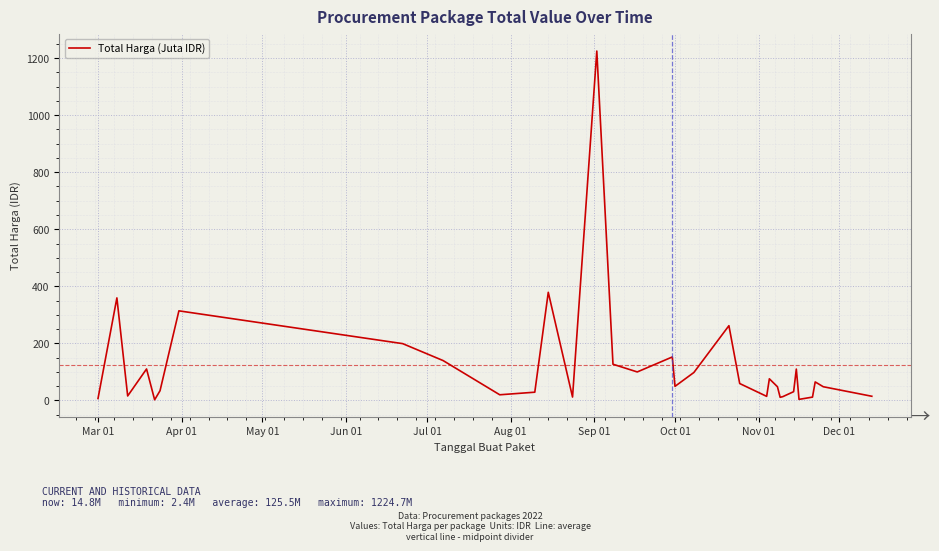

What is the difference between the maximum and minimum values?

1222.3